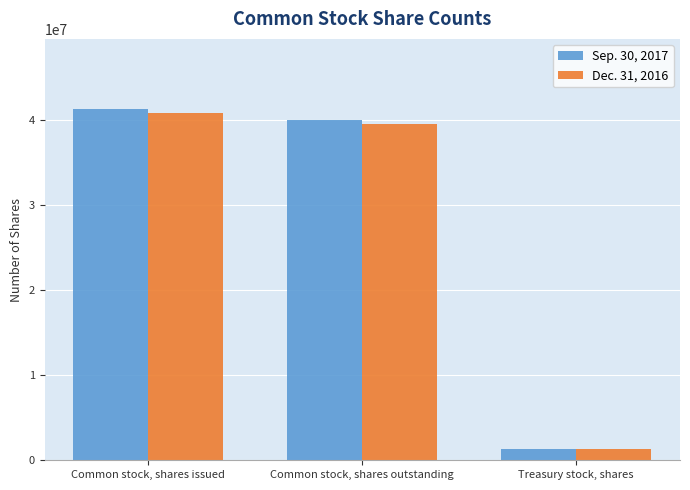

Reading left to right, list all the values displayed in this chart.

Sep. 30, 2017: Common stock, shares issued=41300000	Common stock, shares outstanding=40000000	Treasury stock, shares=1300000
Dec. 31, 2016: Common stock, shares issued=40800000	Common stock, shares outstanding=39500000	Treasury stock, shares=1300000